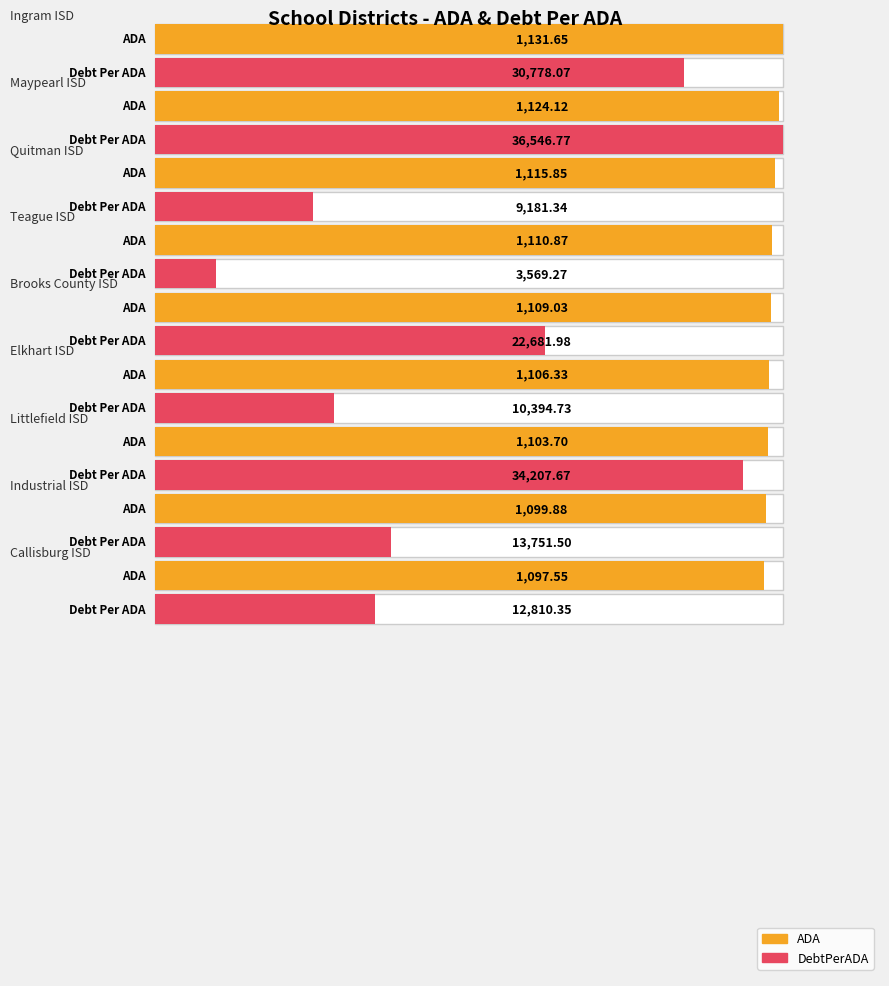

Does the chart contain any negative values?

No